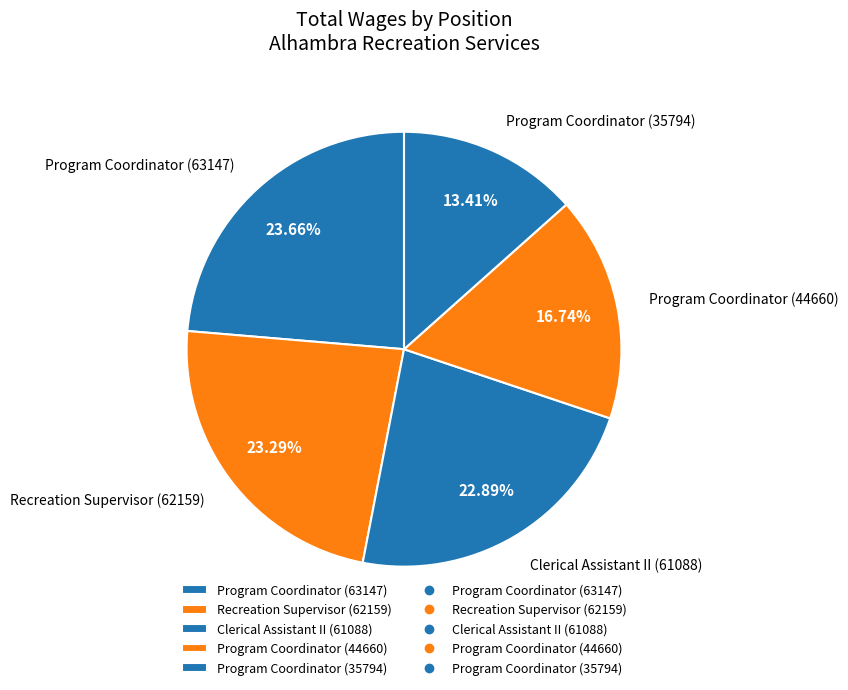

What is the smallest slice in the pie chart?

Program Coordinator (35794)